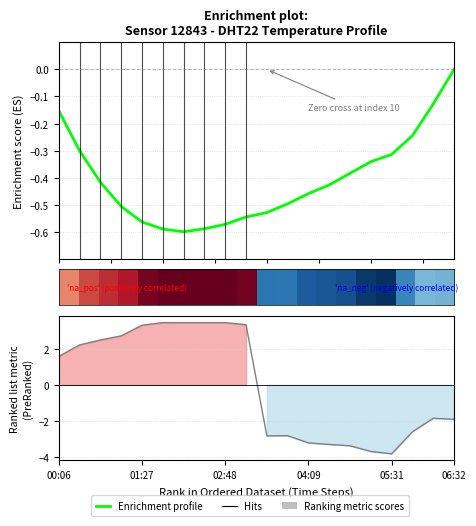

True or false: the data shows 0.4 at 00:47.

False